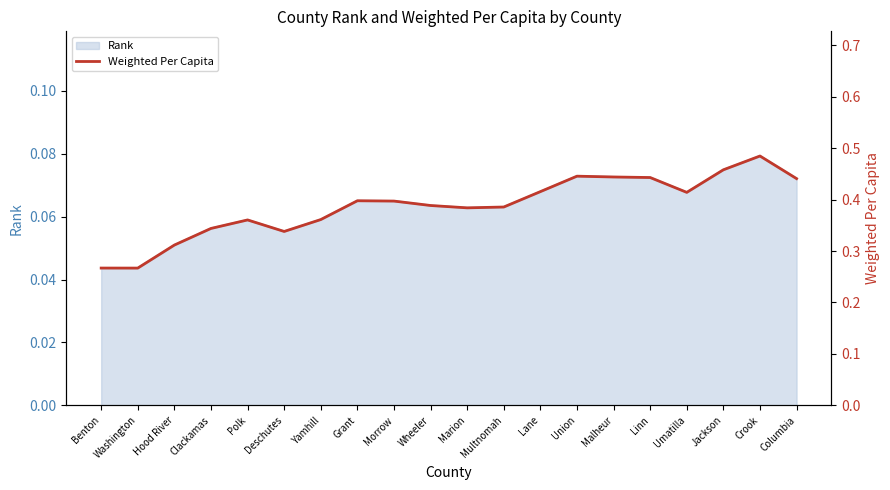

The chart shows a value of 0.4 at Benton. True or false?

False